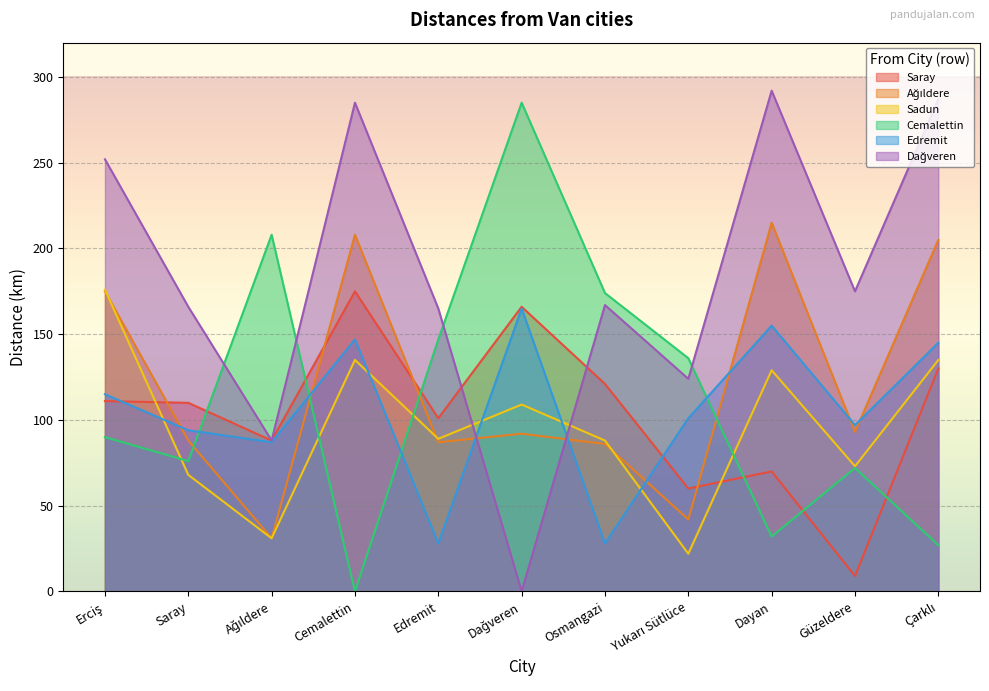

Rank the series by their maximum value, from lowest to highest.

Edremit, Saray, Sadun, Ağıldere, Cemalettin, Dağveren